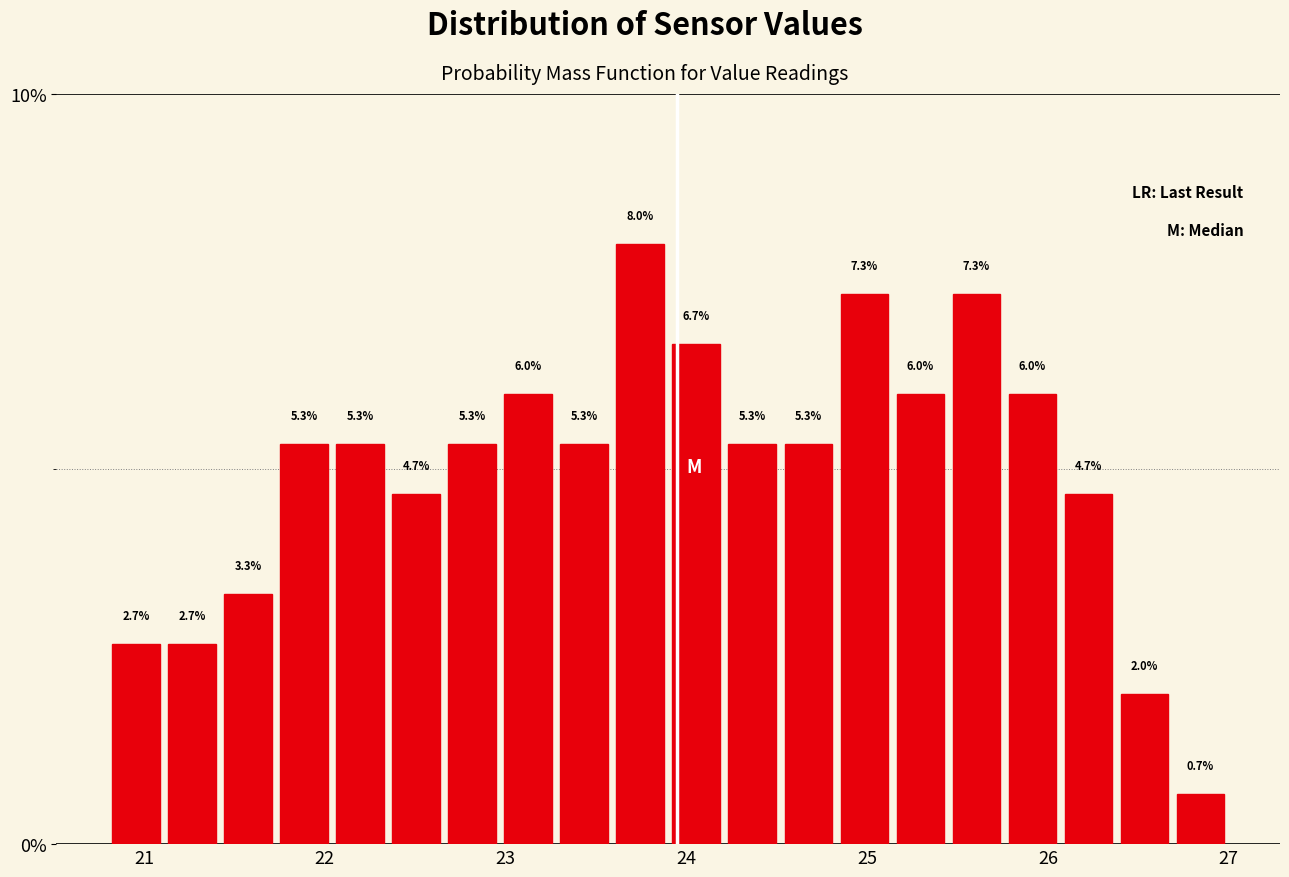

Read against the x-axis, roughly where is the centre of the tallest bar?

23.7